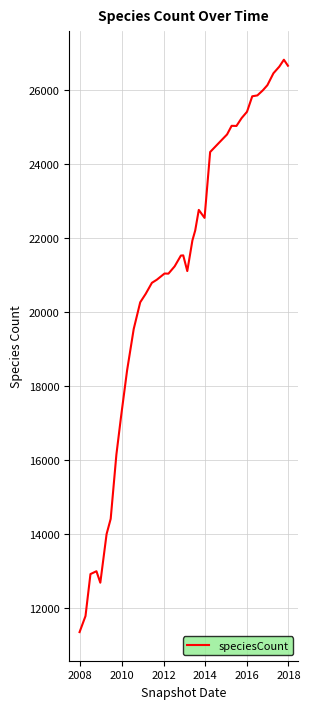

What is the difference between the maximum and minimum values?

15467